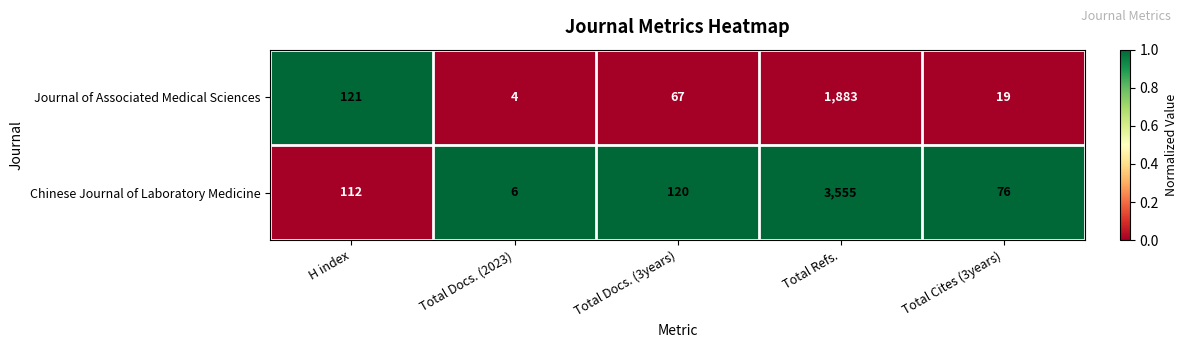

Which series has the widest spread of values?

Chinese Journal of Laboratory Medicine